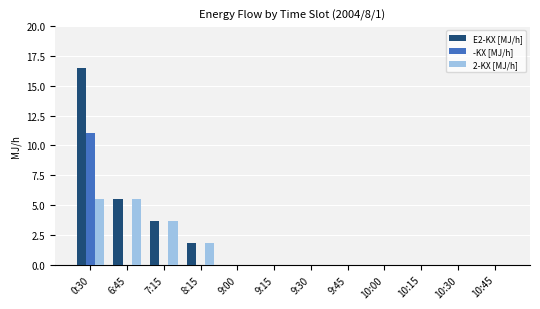

Count the number of data series in this chart.

3